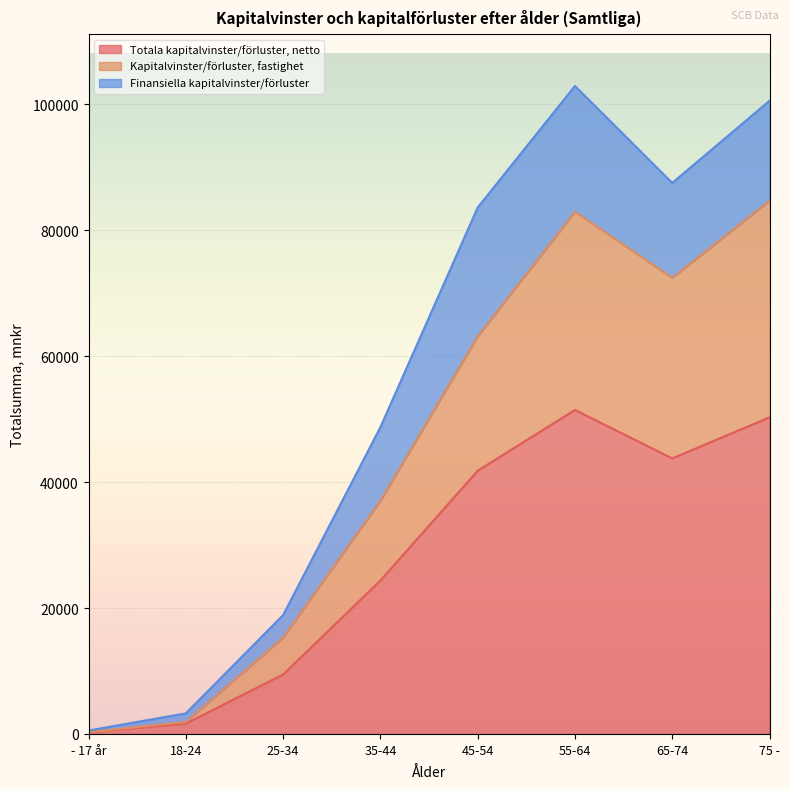

At which label does Totala kapitalvinster/förluster, netto reach its peak?

55-64